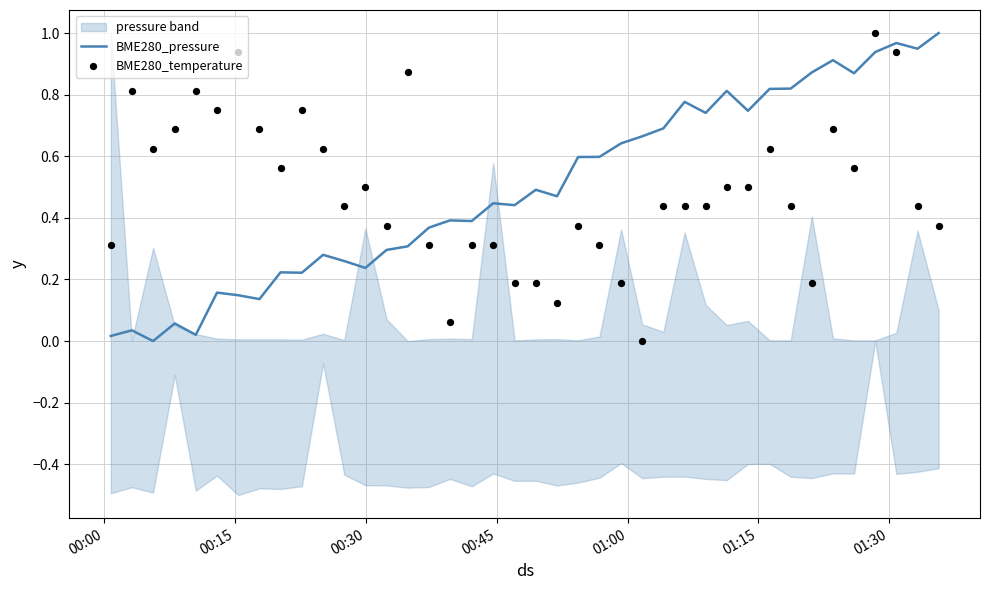

Is the value of BME280_pressure at 26 greater than the value of BME280_temperature at 39?

Yes